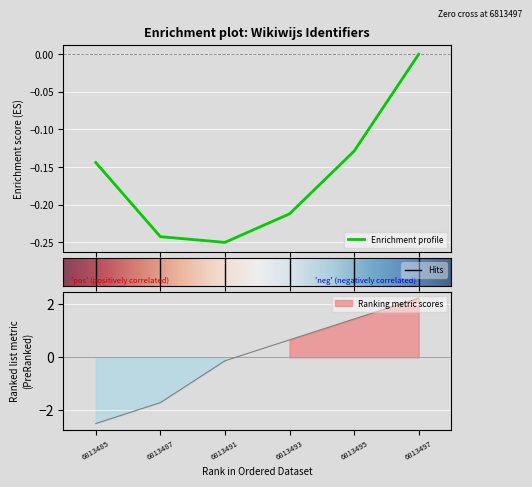

Reading right to left, transcribe all the data shown in this chart.

2.2	1.4	0.7	-0.1	-1.7	-2.5